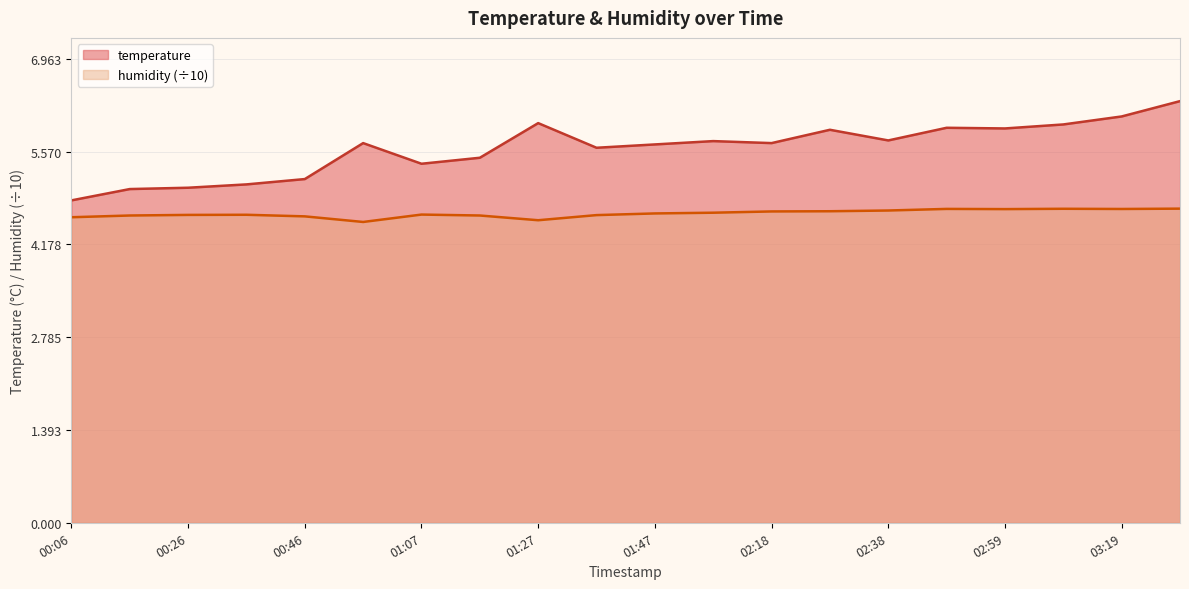

What is the value of the temperature point at the 5th from the left?

5.2